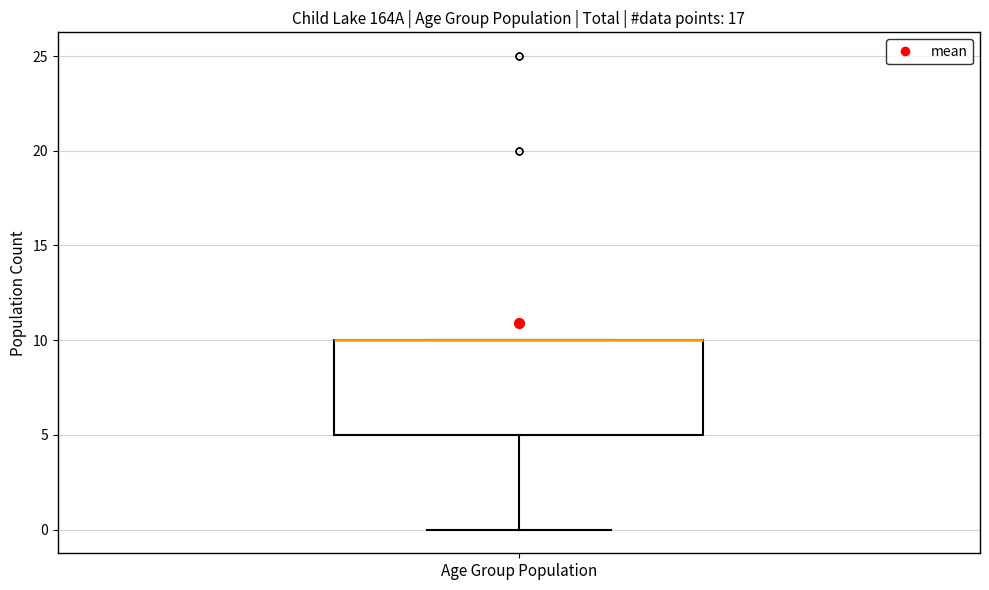

Transcribe this box plot: give where the median line is, the range the box spans, and where the two whiskers end, as read against the y-axis. The values are not printed on the chart, so give them approximately, as read against the axis.

median 10 (drawn on the box's upper edge), box 5 to 10, whiskers 0 to 10